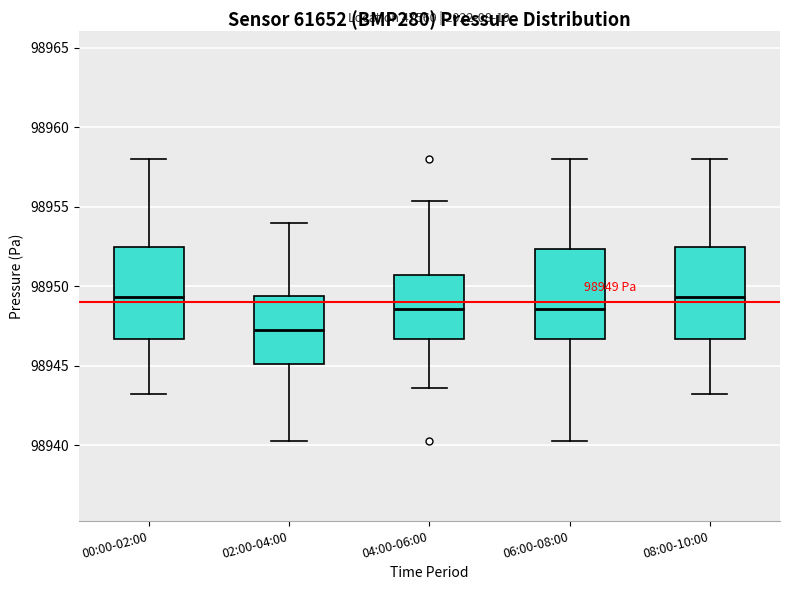

Which box has the lowest median line?

02:00-04:00